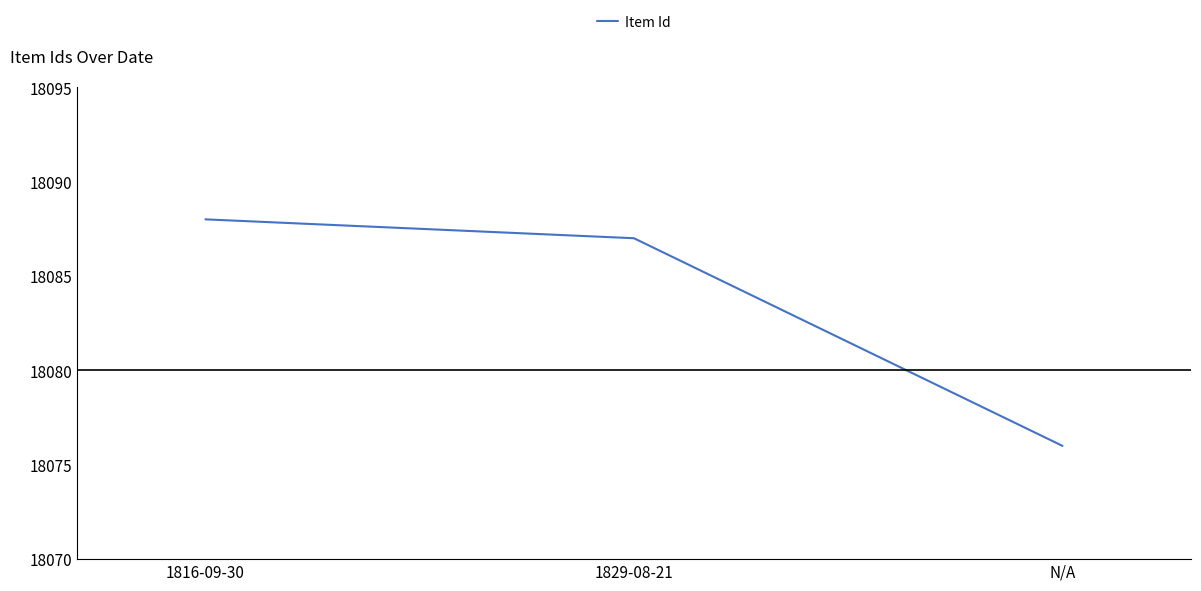

What is the ratio of the value at 1829-08-21 to the value at 1816-09-30?

1.0